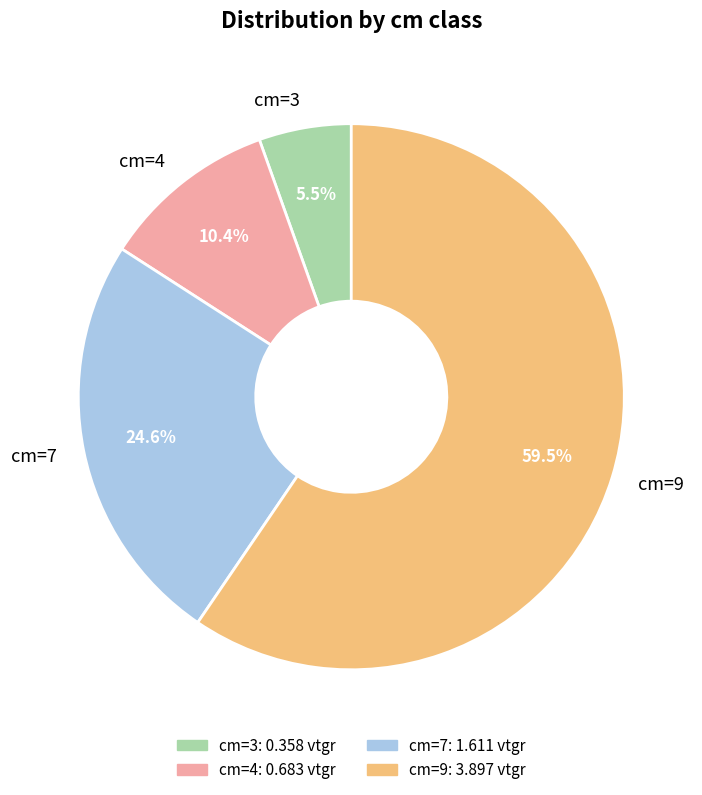

Which category has the smallest portion of the pie?

cm=3